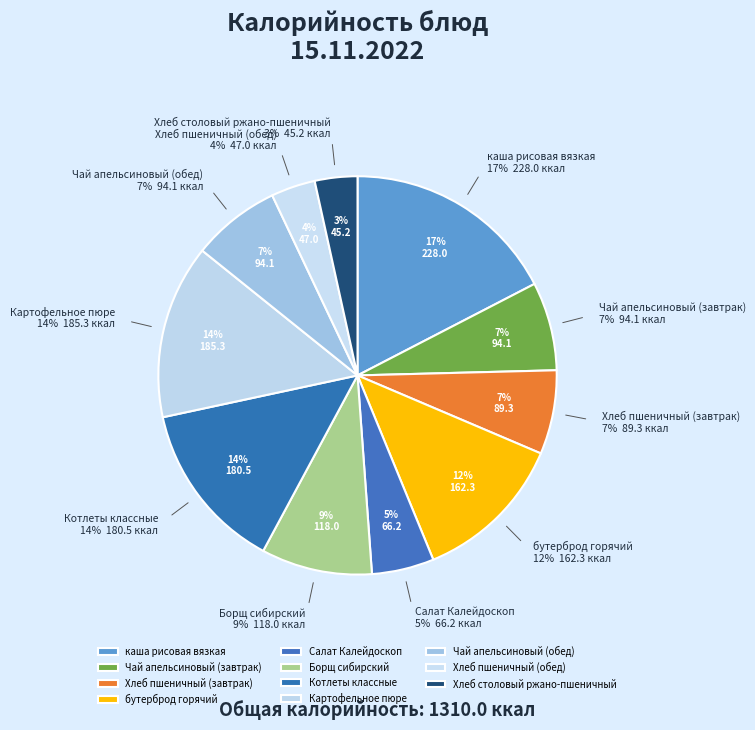

What portion of the pie excludes Борщ сибирский?

91.0%